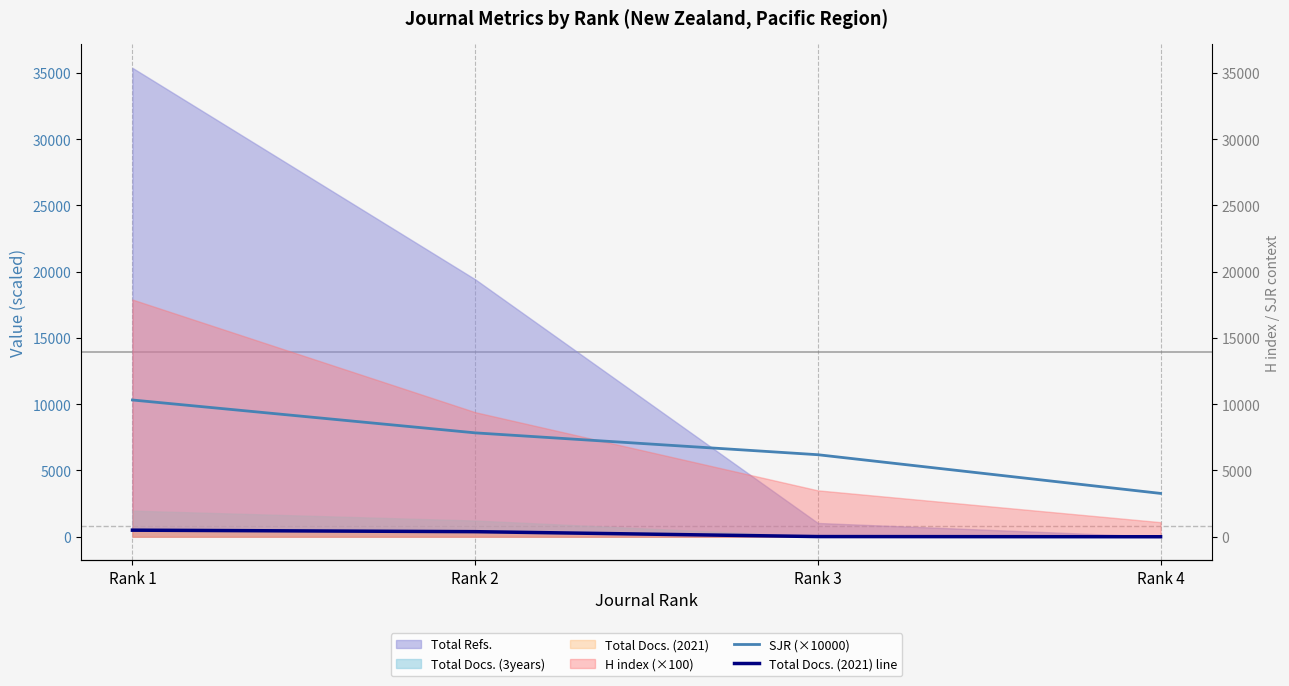

Is the value of SJR (×10000) at Rank 2 greater than the value of Total Docs. (2021) line at Rank 4?

Yes